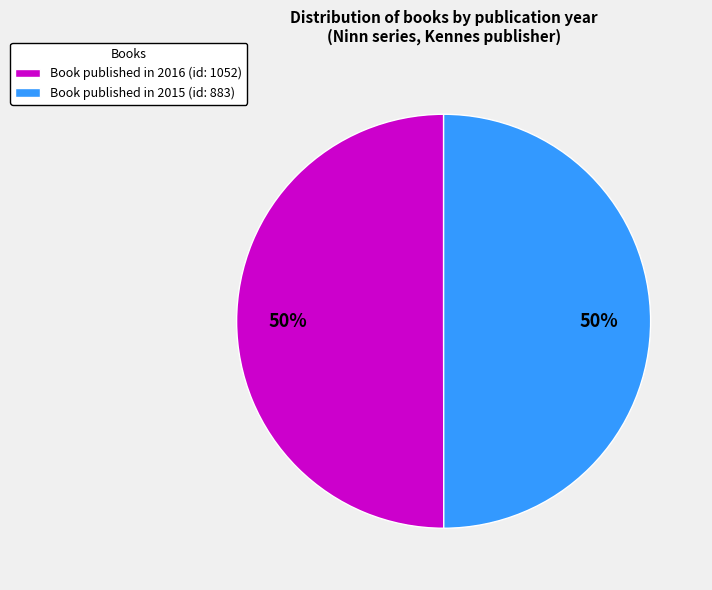

Is it true that Book published in 2016 (id: 1052) is 56% of the pie?

False